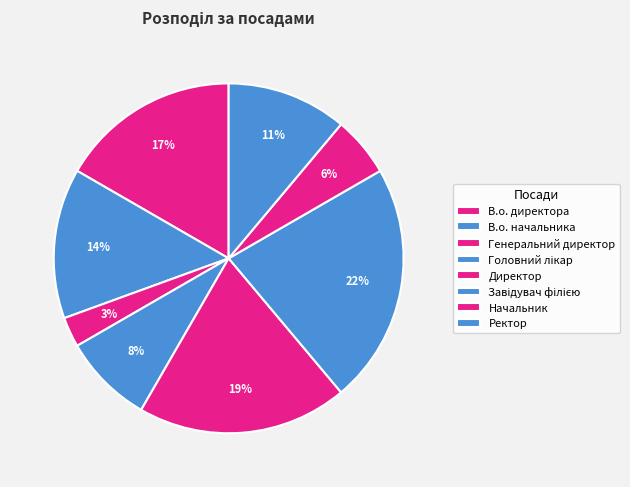

To the nearest percent, what portion does Начальник represent?

6%